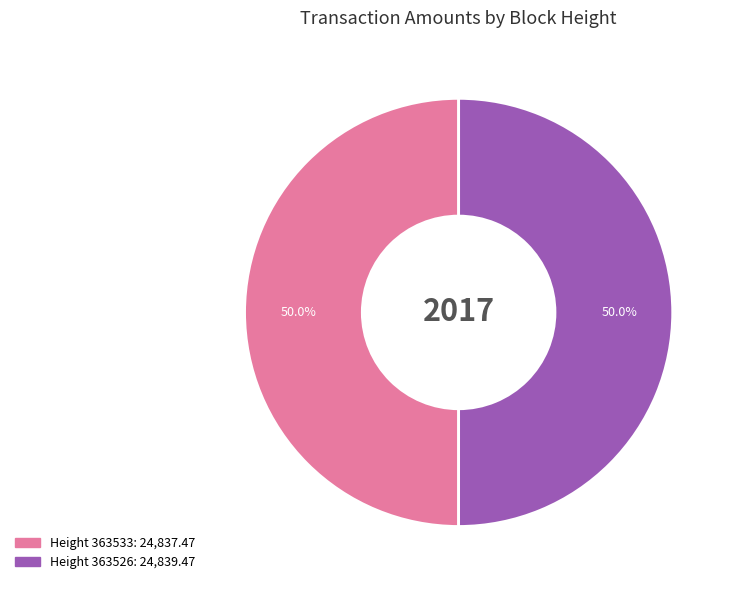

How many slices are in this pie chart?

2